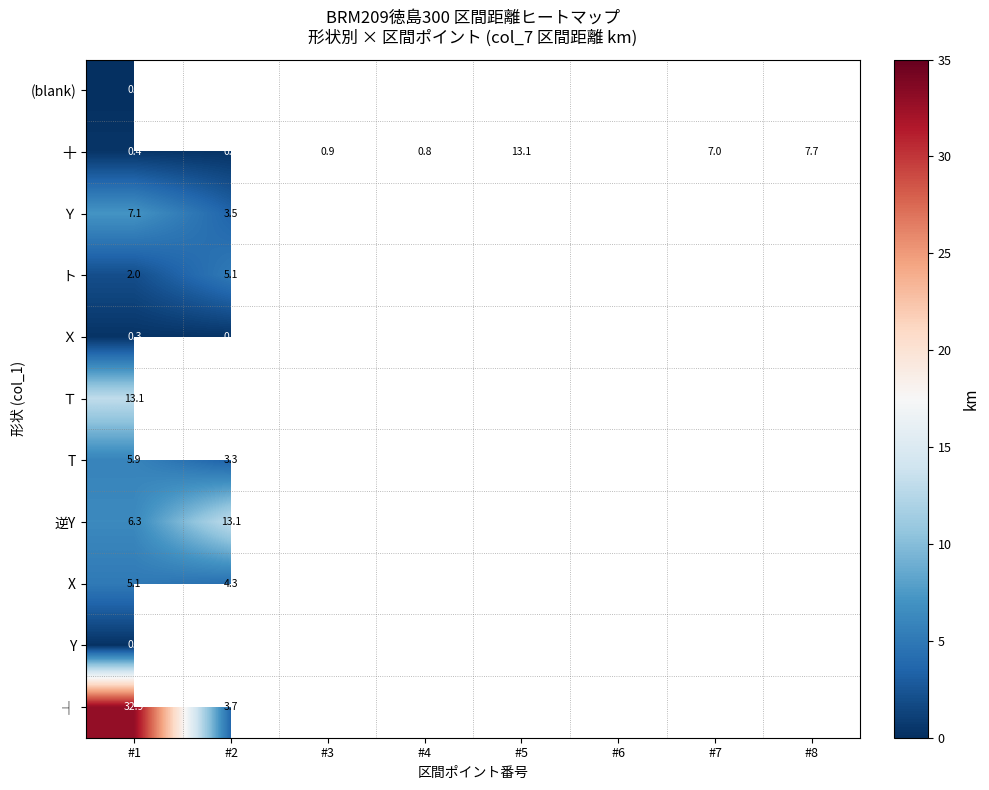

True or false: Y has a value of 0.2 at #1.

True